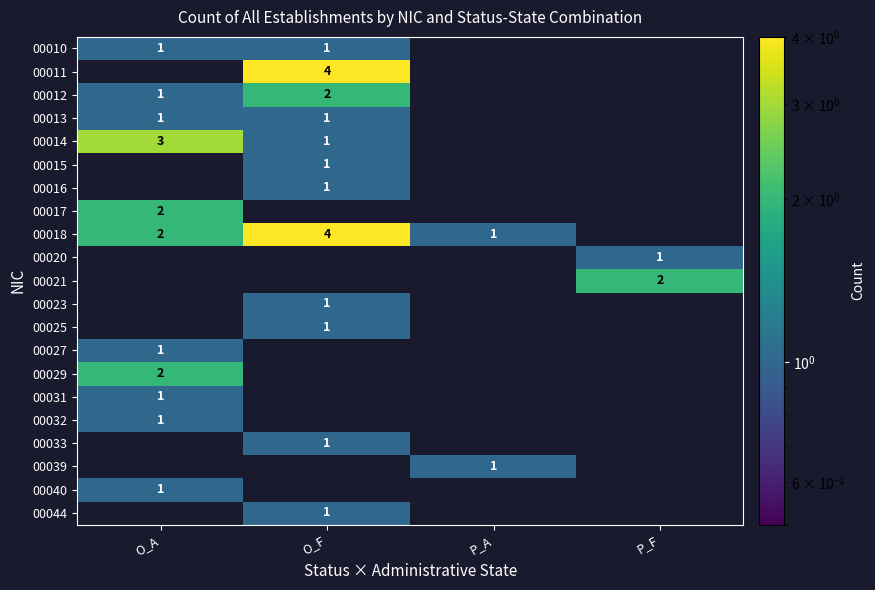

The value of 00018 at O_F is 4. True or false?

True